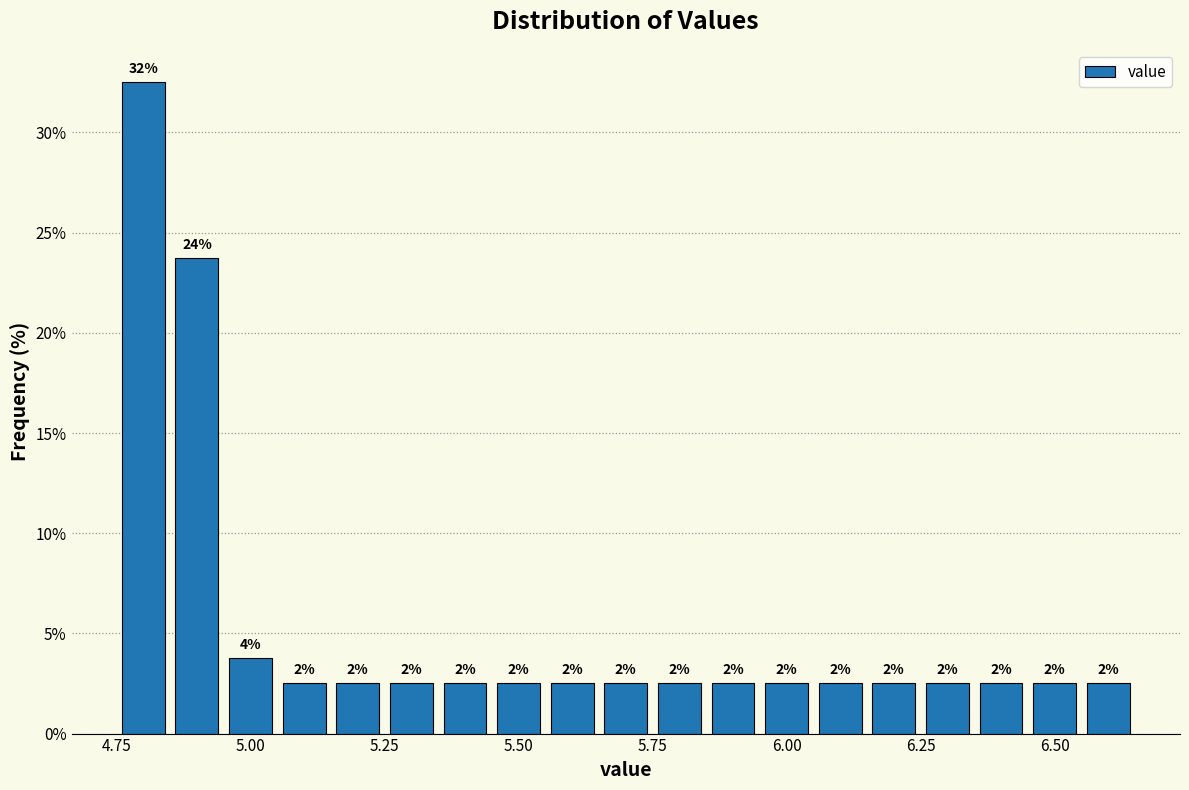

Read against the x-axis, roughly where is the centre of the tallest bar?

4.80